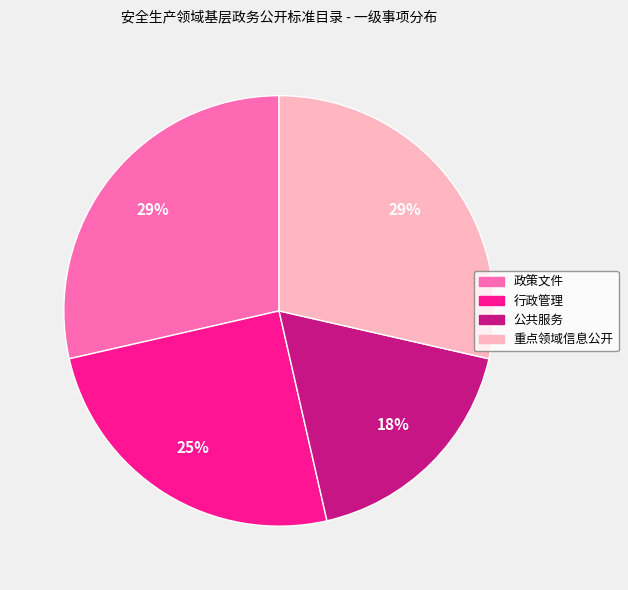

Which has a higher value, 重点领域信息公开 or 行政管理?

重点领域信息公开